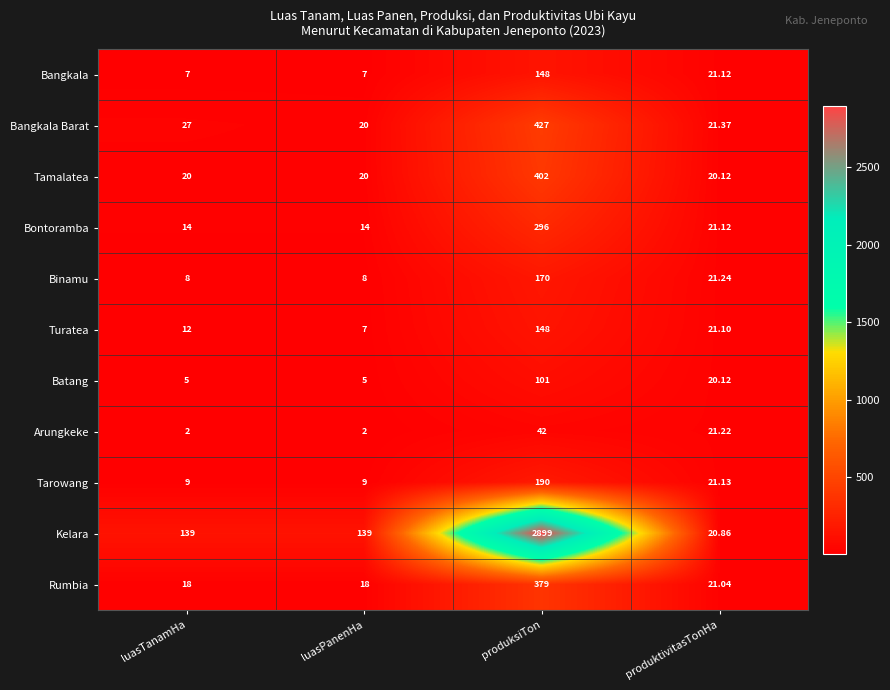

How many data points does each series have?

4